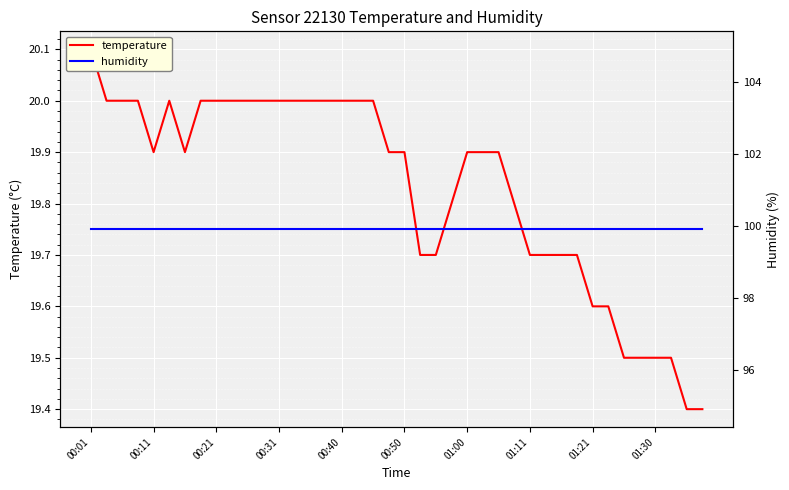

What is the spread (max minus min) of values at 29?

80.2